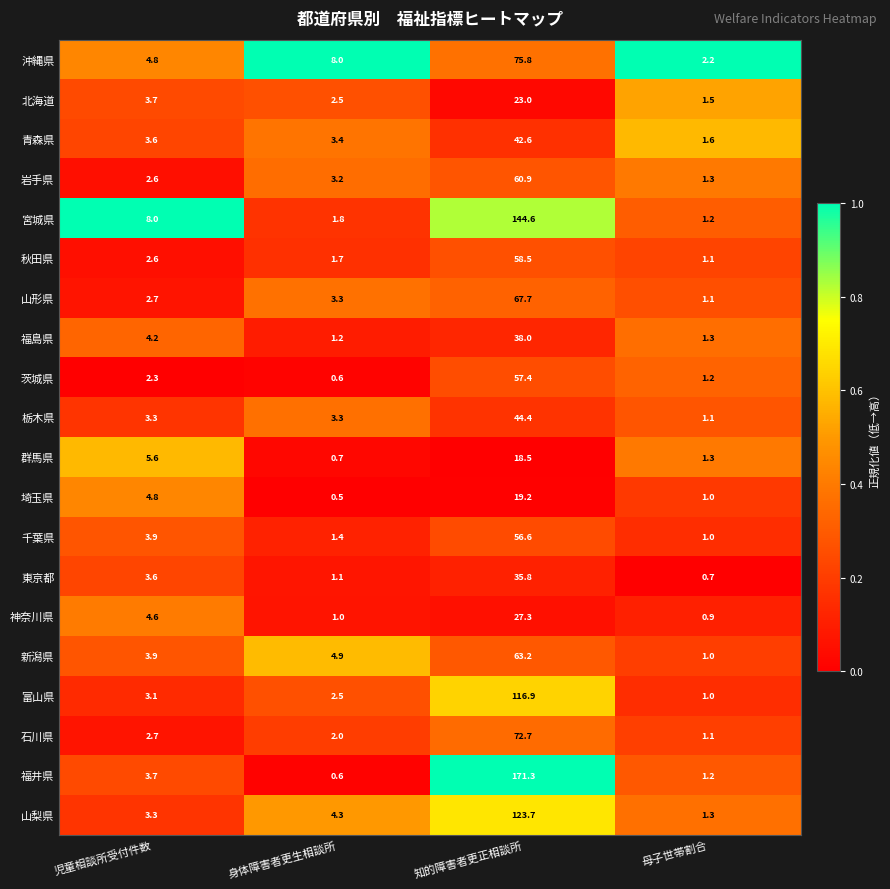

Which series changed the most between 知的障害者更正相談所 and 母子世帯割合?

福井県